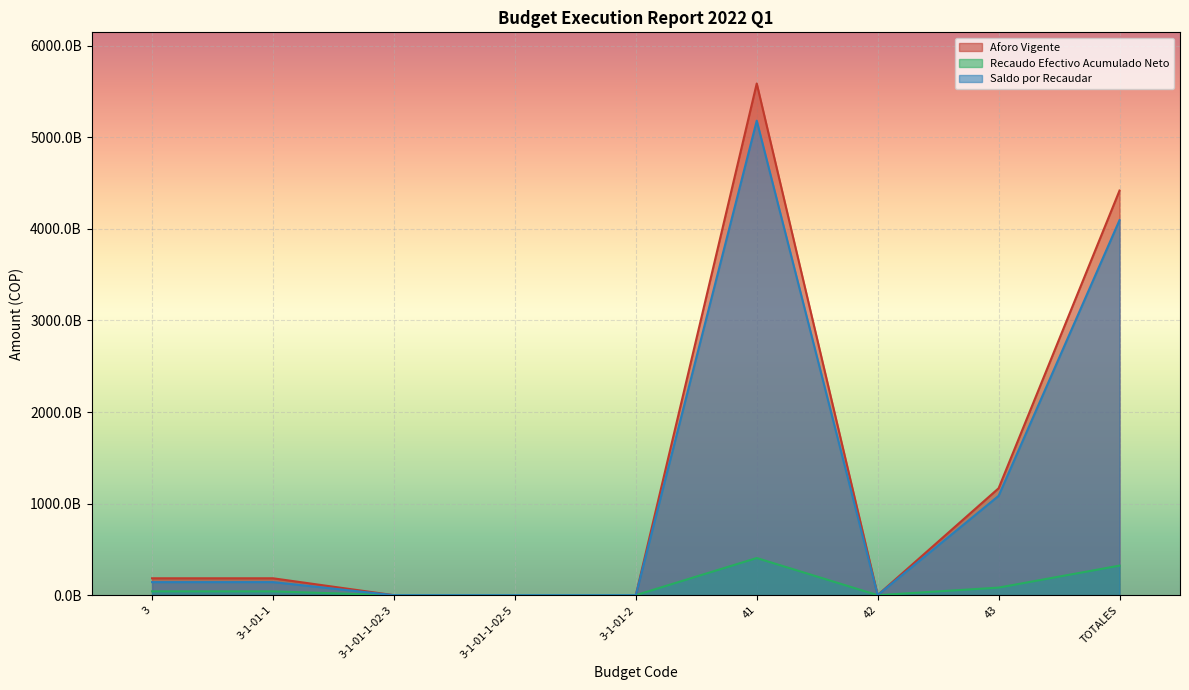

Does the chart display data point markers on the line(s)?

No